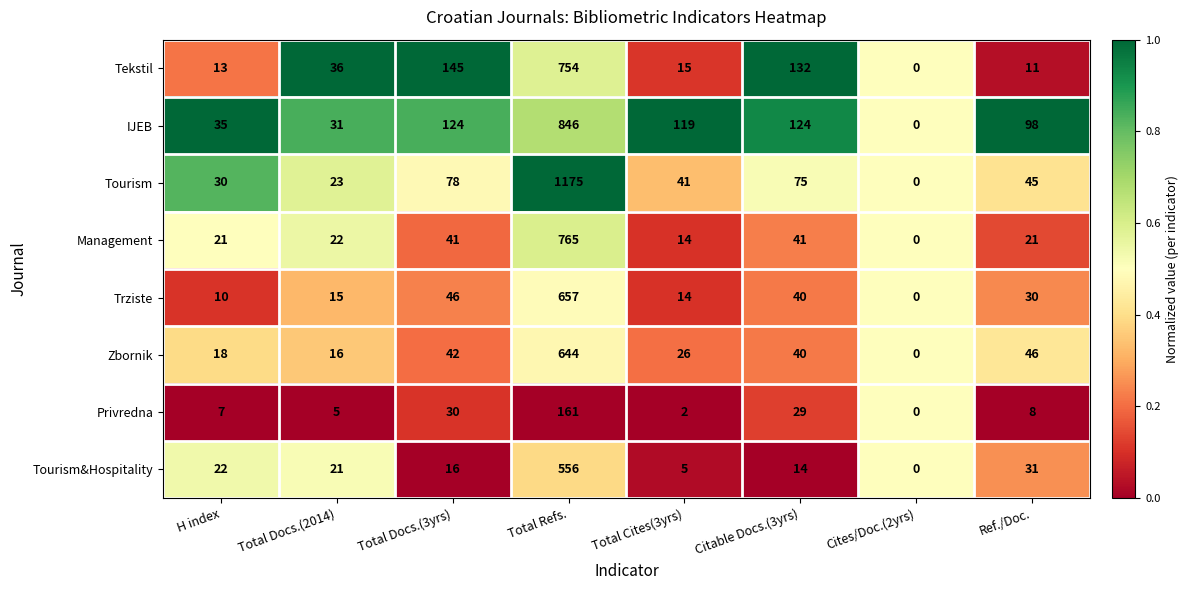

What is the maximum value shown in the chart?

1175